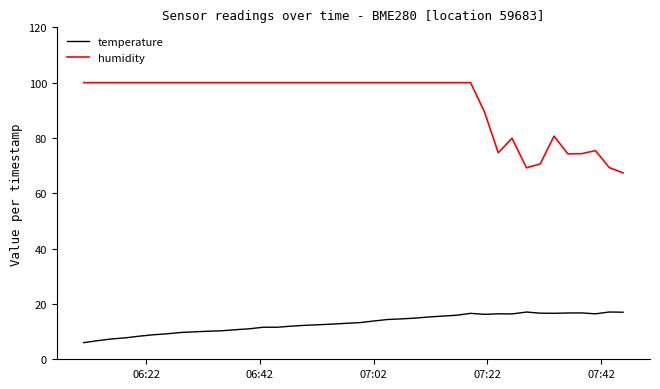

Count the number of categories in the chart.

40